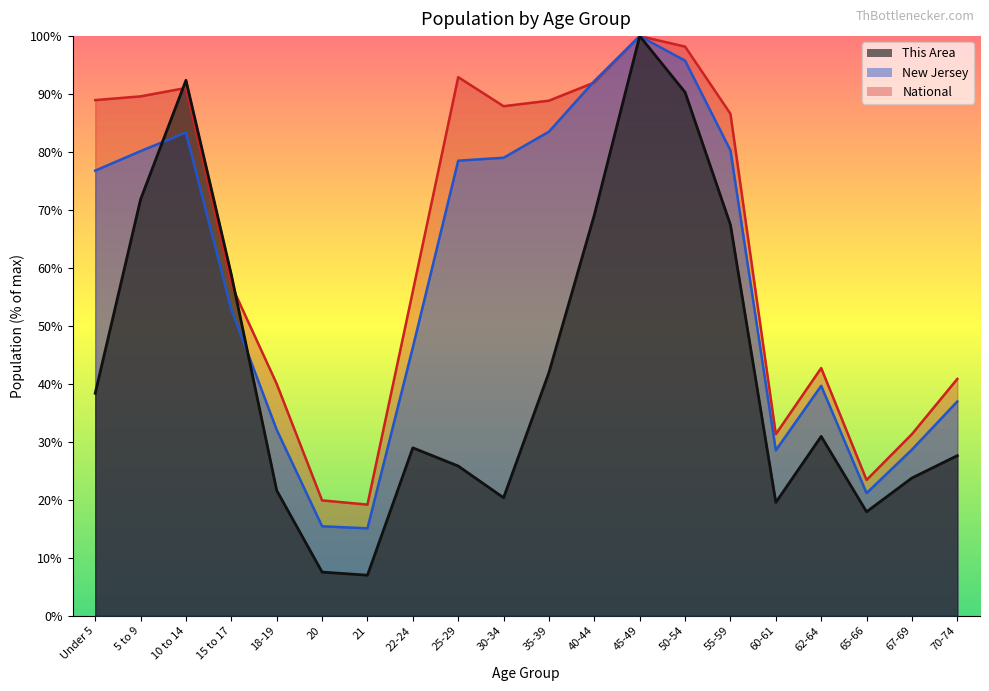

What is the total value across all series at 5 to 9?

241.6